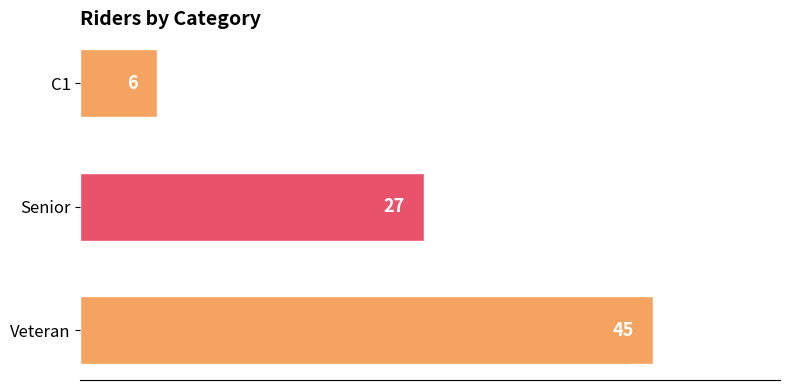

What is the ratio of the value at Veteran to the value at Senior?

1.7